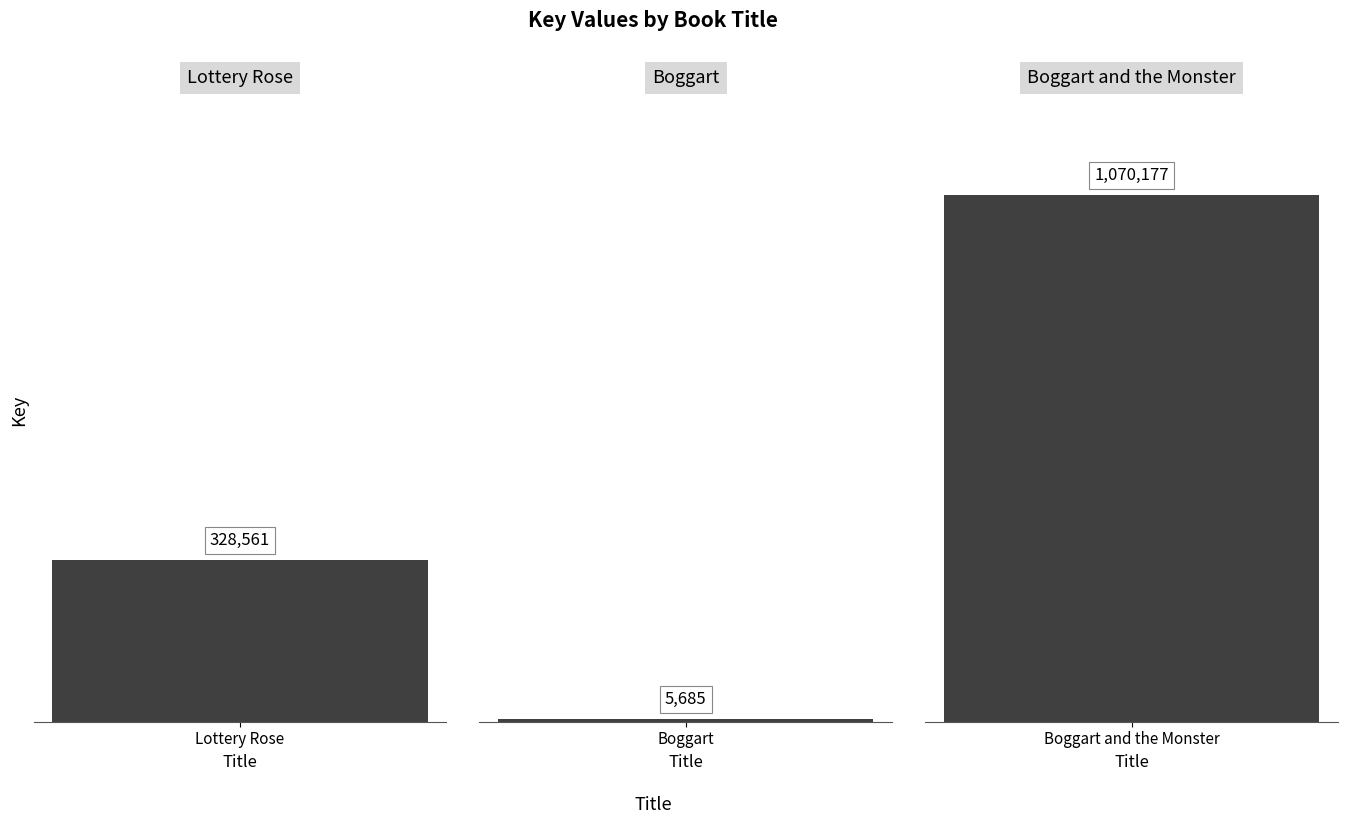

Approximately how many times larger is the value at 2 compared to 1?

188.2